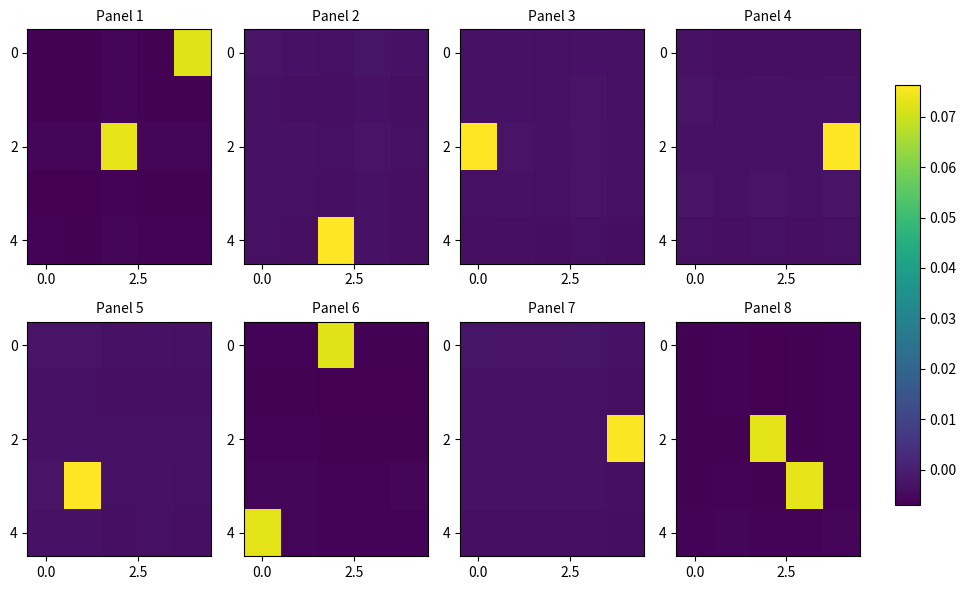

The 2 series shows -0.0 at 0.0. True or false?

False